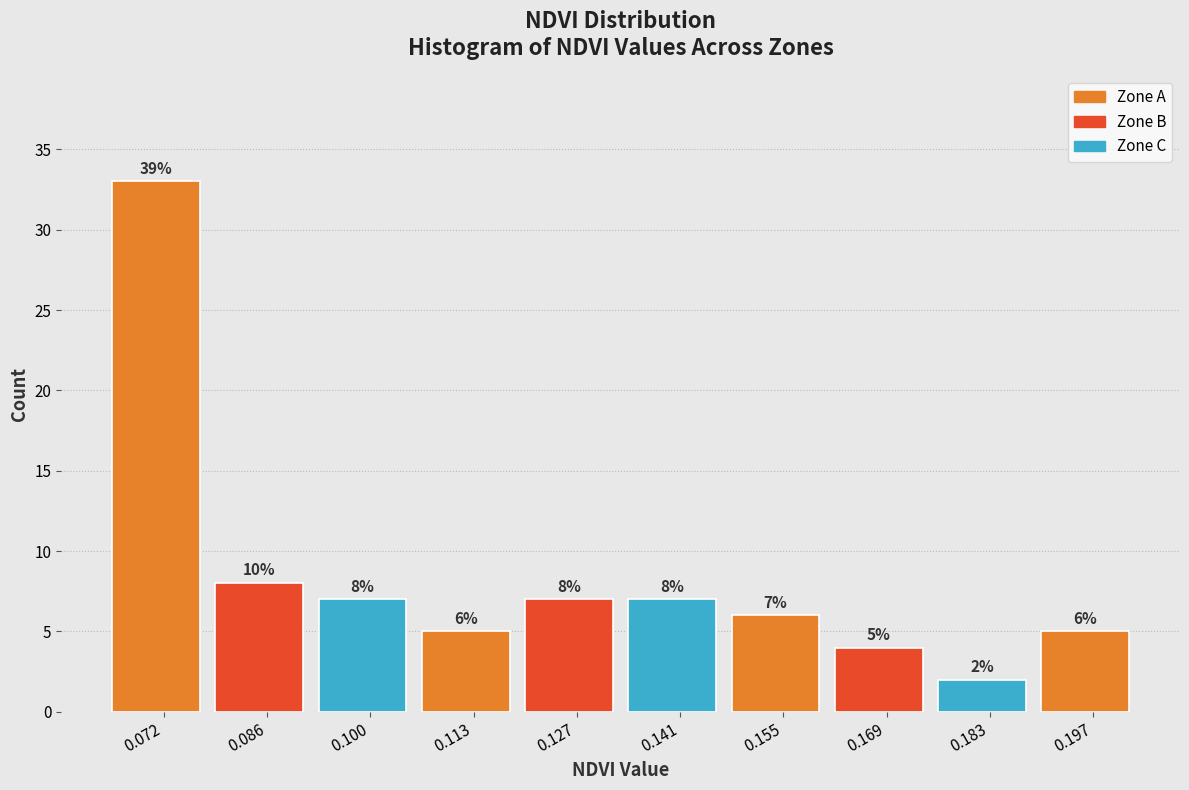

Which range on the x-axis has the tallest bar?

0.066 to 0.078